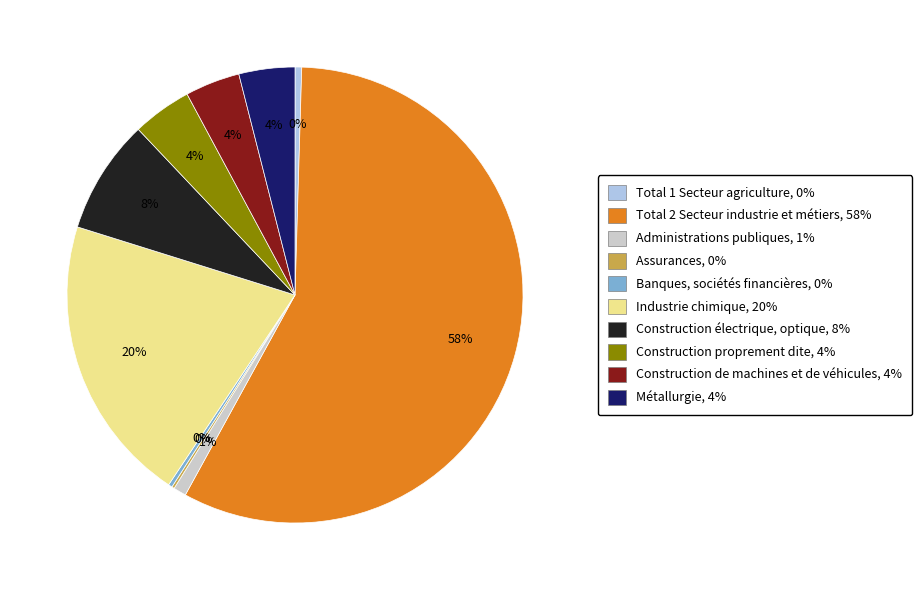

Is Total 2 Secteur industrie et métiers the majority of the pie?

Yes